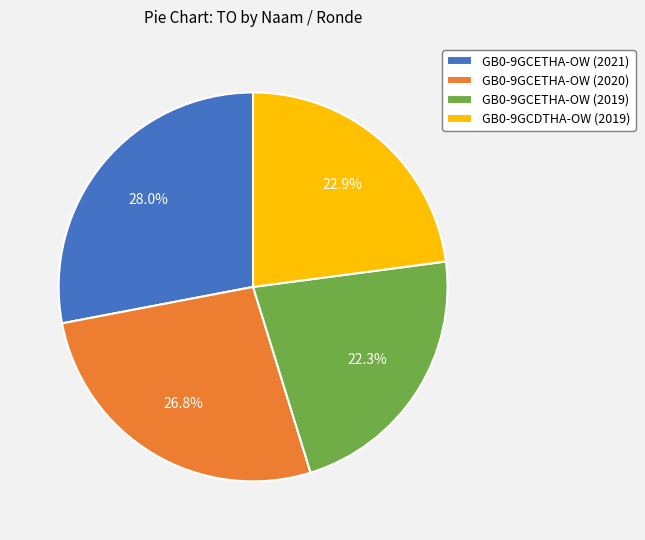

To the nearest percent, what is the average slice percentage?

25%